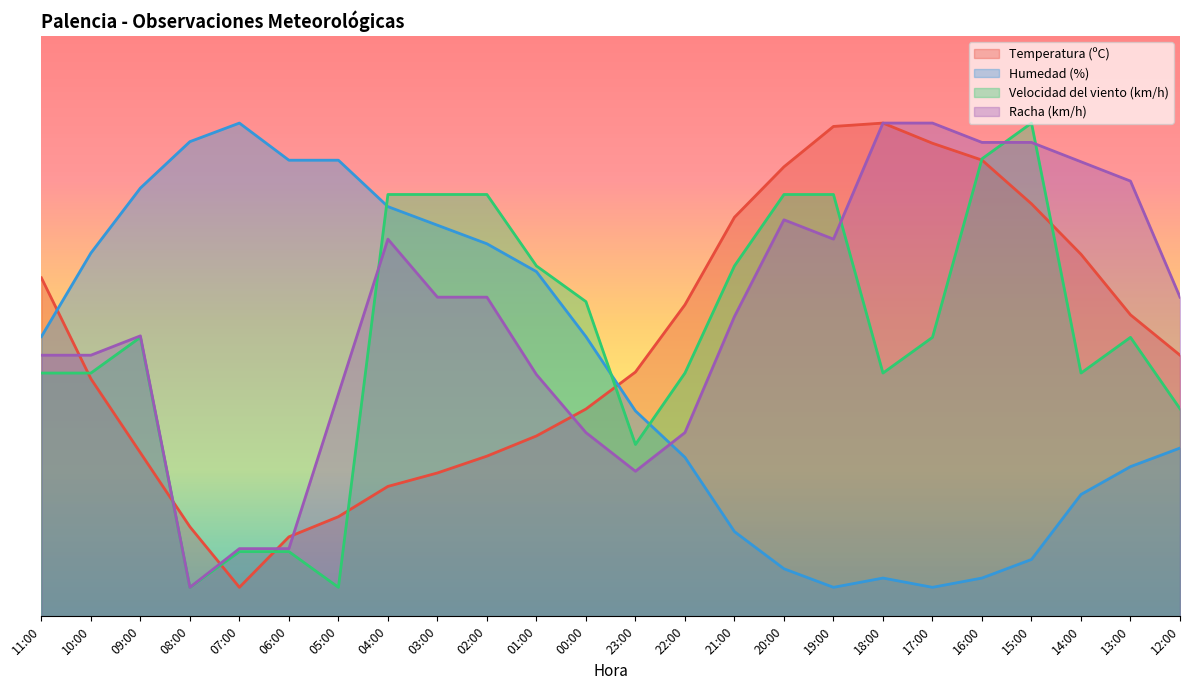

True or false: Temperatura (ºC) has a value of 22.4 at 04:00.

True